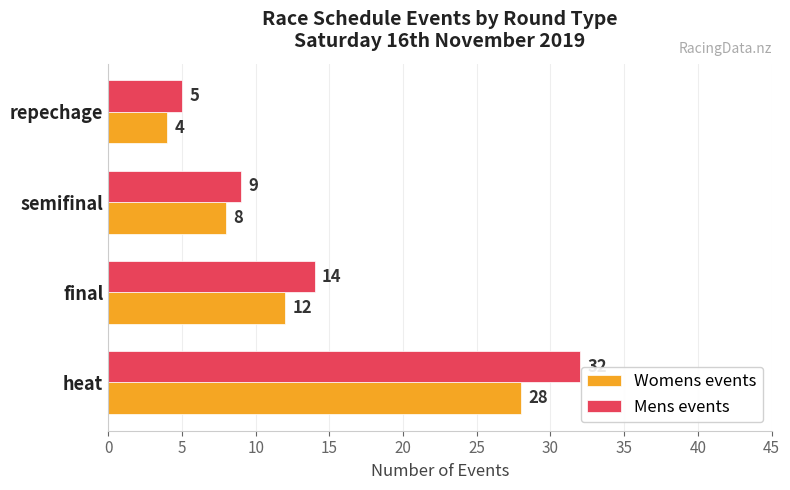

Which series has the widest spread of values?

Mens events